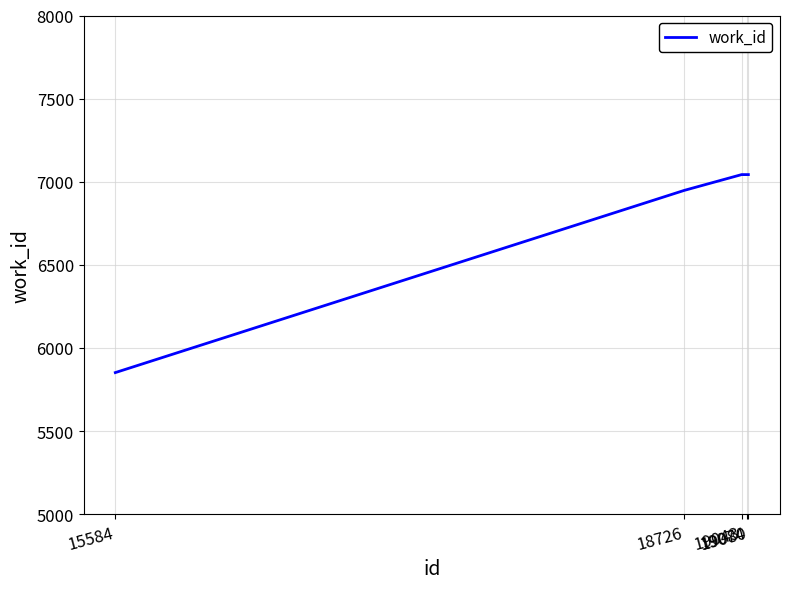

What is the average value?

6786